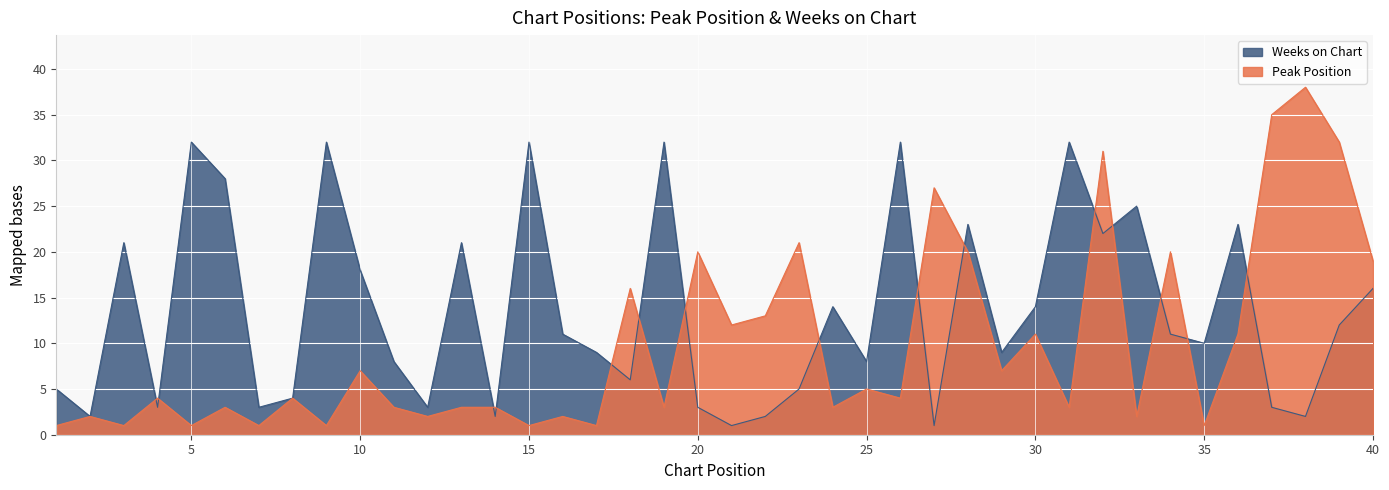

Count the number of data series in this chart.

2